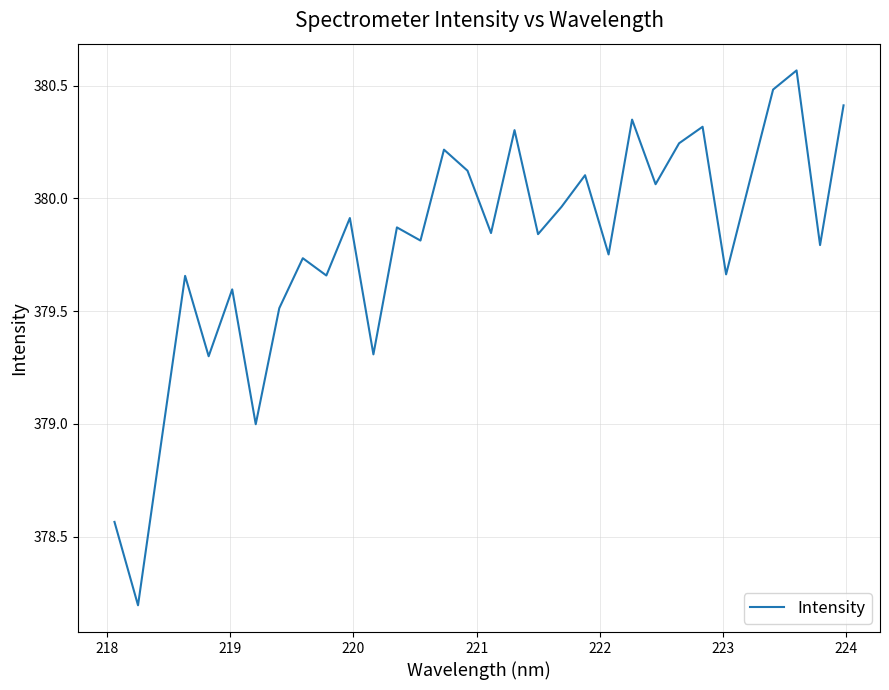

How many series are shown in this chart?

1